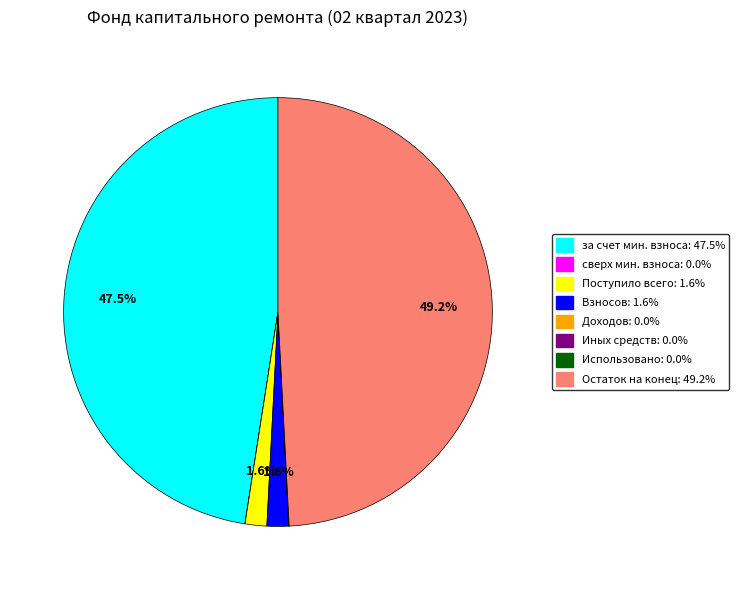

Is there a majority slice in this chart?

No